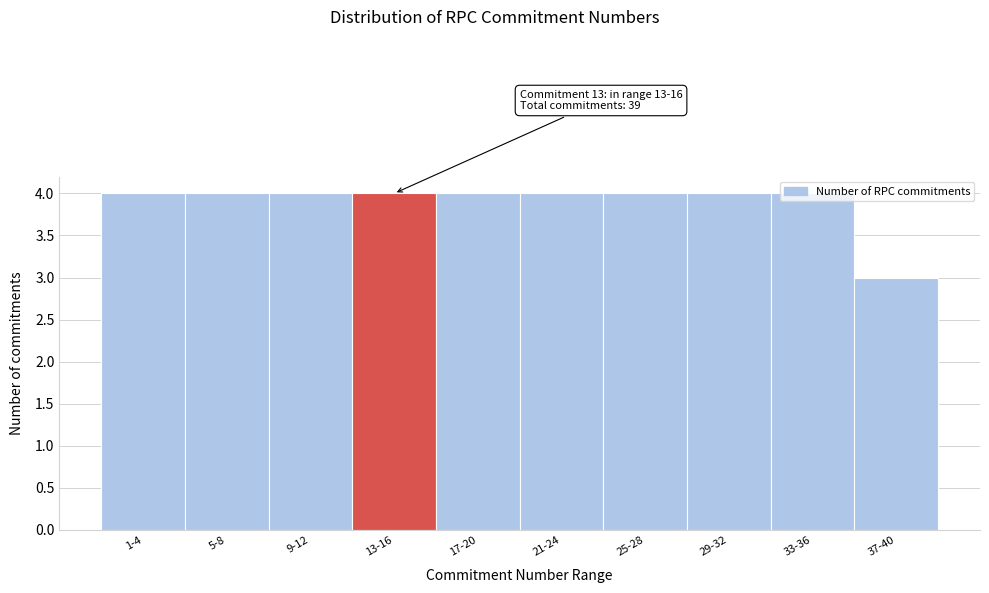

What is the average value?

4